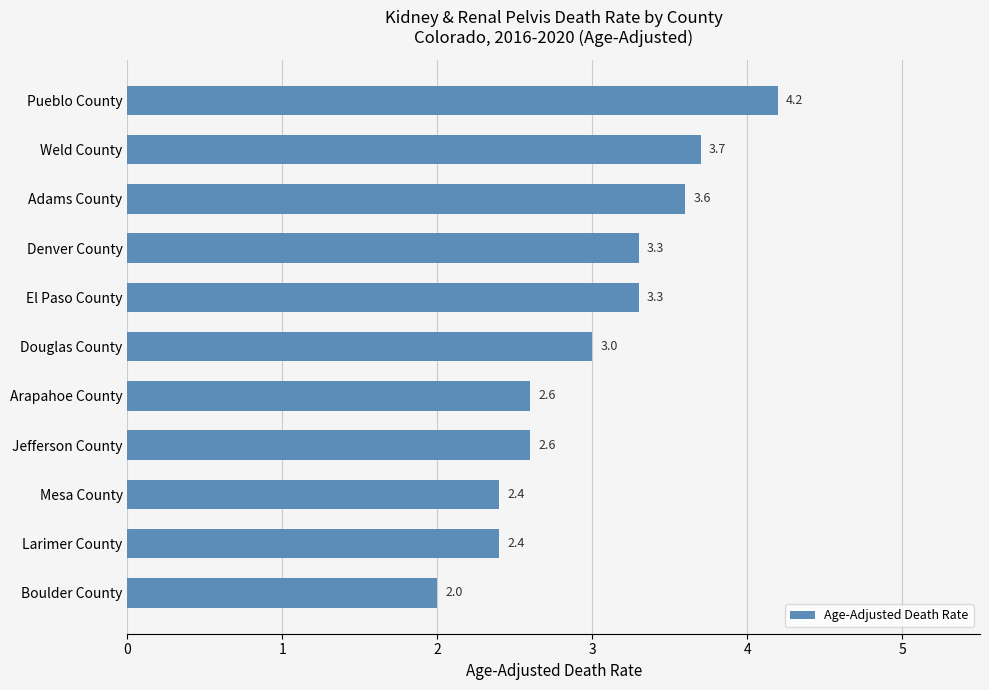

Reading bottom to top, list all the values displayed in this chart.

2.0	2.4	2.4	2.6	2.6	3.0	3.3	3.3	3.6	3.7	4.2